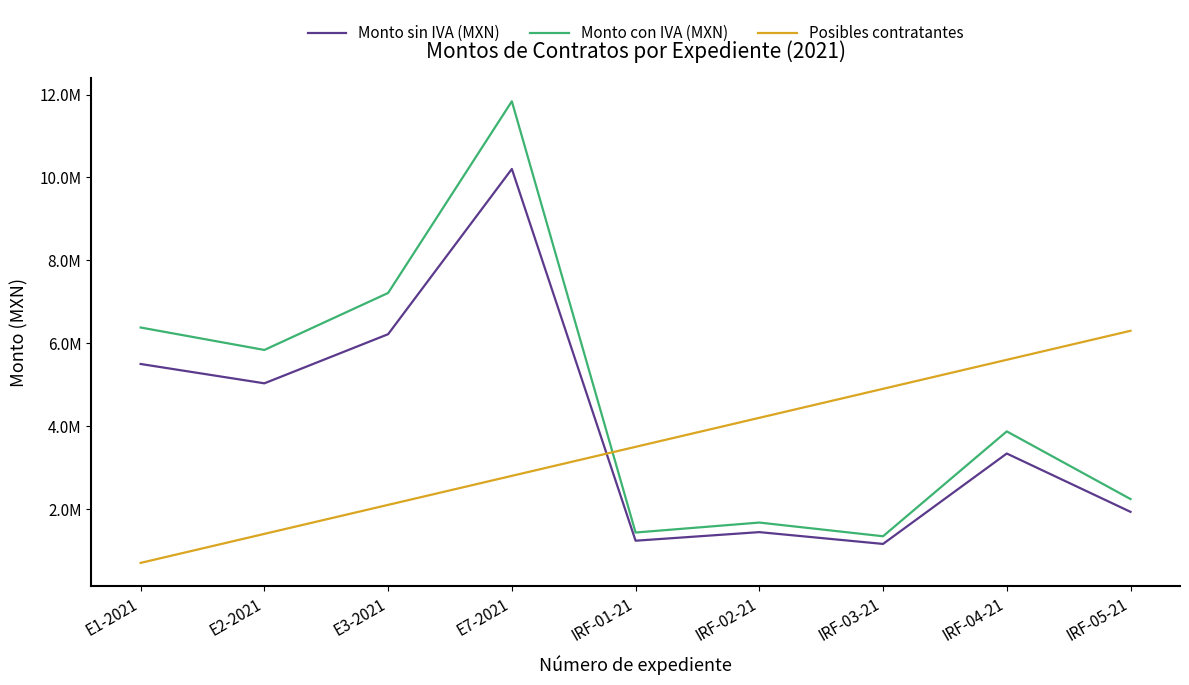

Does the chart display data point markers on the line(s)?

No